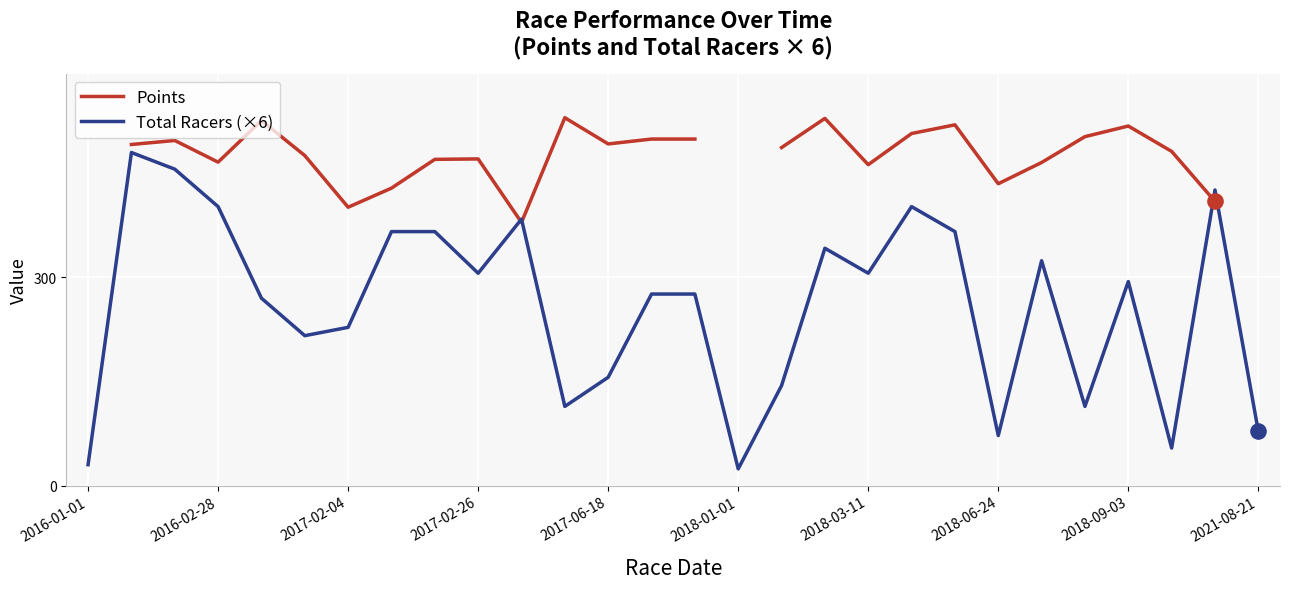

True or false: Total Racers (×6) has a value of 156 at 2017-06-18.

True